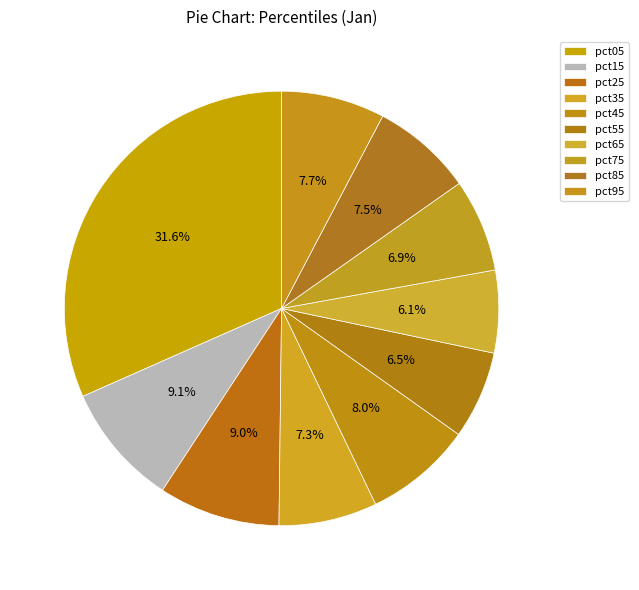

Which category has the biggest portion of the pie?

pct05